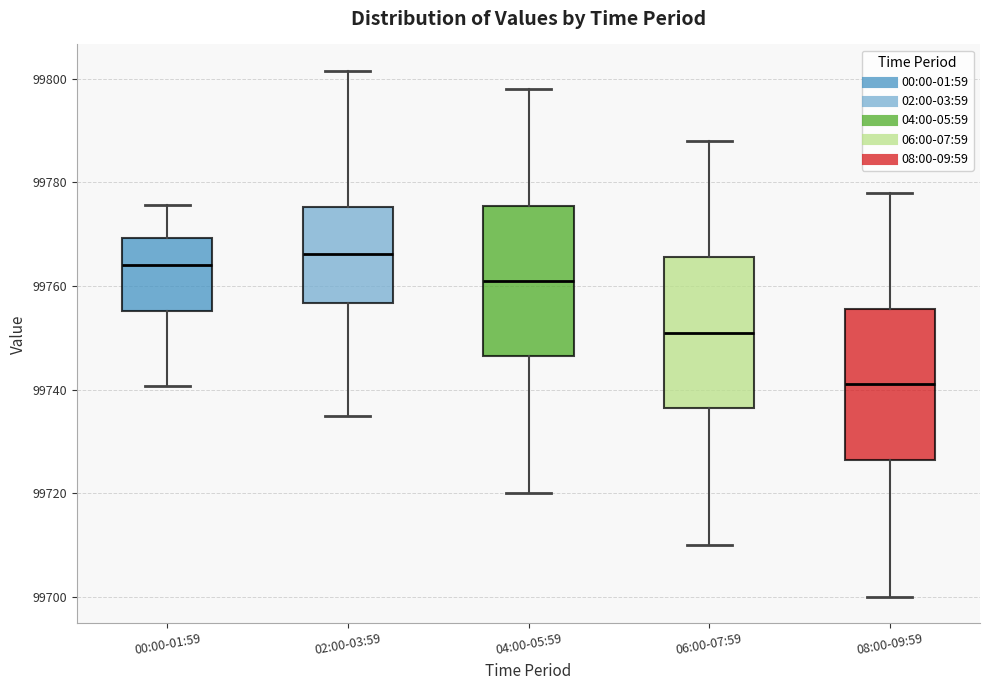

Where does the median line of the box for 00:00-01:59 sit on the y-axis? The values are not printed on the chart, so give them approximately, as read against the axis.

99764